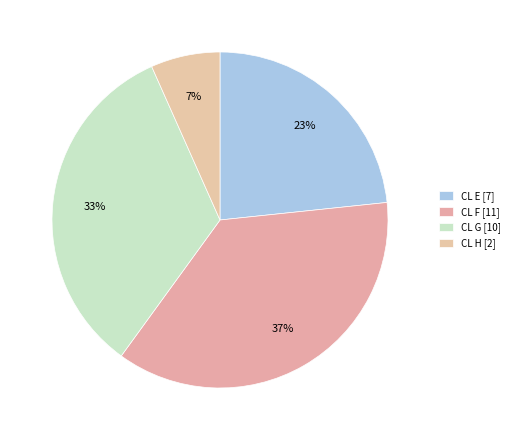

To the nearest percent, what is the difference between the largest and smallest slice percentages?

30%